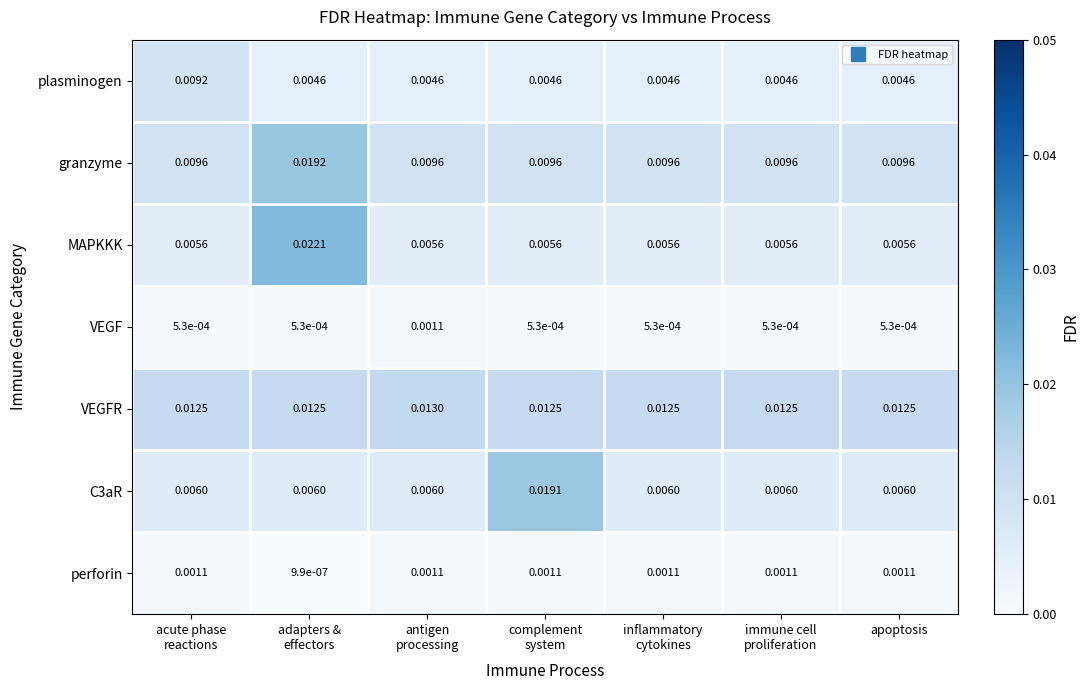

Which series has the widest spread of values?

MAPKKK